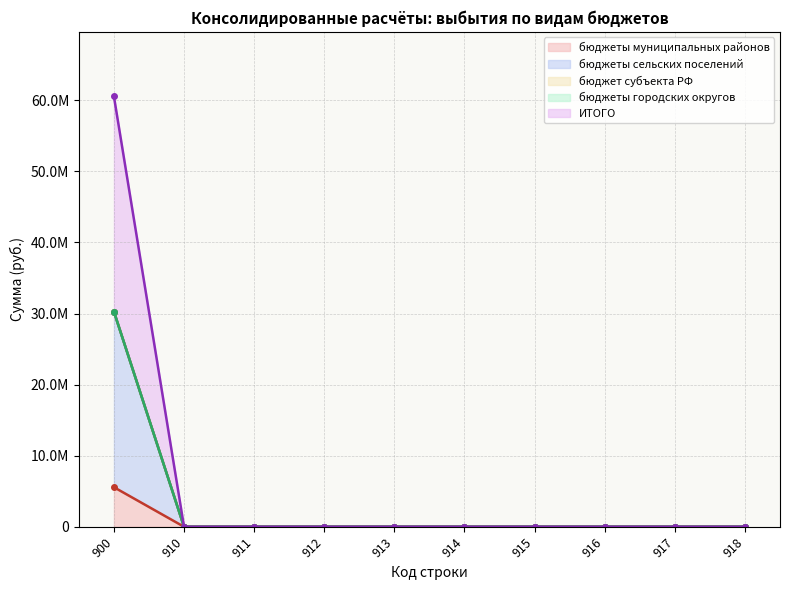

True or false: бюджеты сельских поселений and ИТОГО intersect in this chart.

False